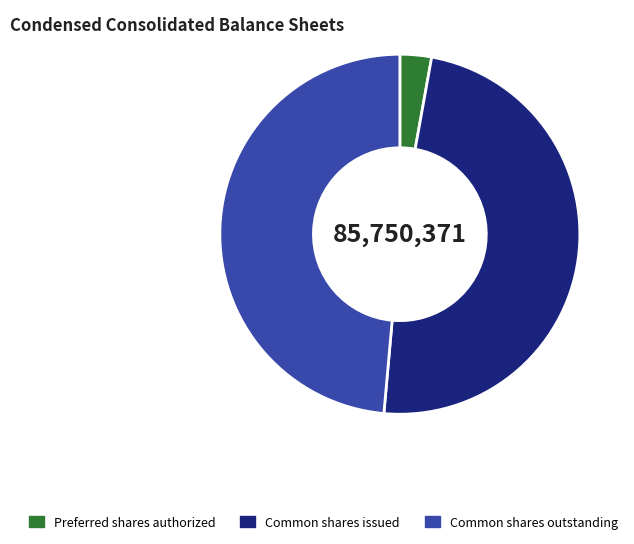

Do Common shares issued and Preferred shares authorized together represent more than half of the pie?

Yes